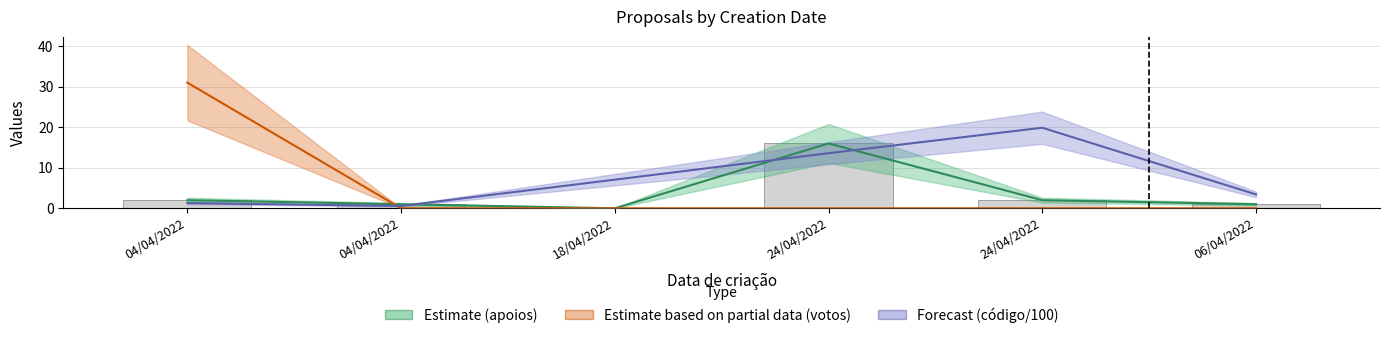

At how many categories does at least one series exceed 22?

1